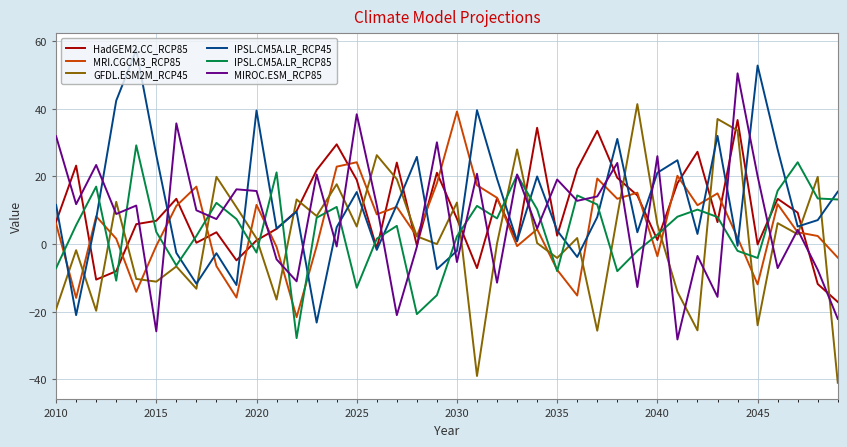

What is the lowest value of the MIROC.ESM_RCP85 series?

-28.2